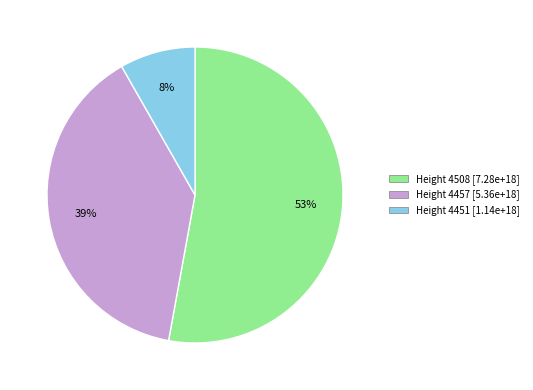

Count the number of slices in the pie.

3